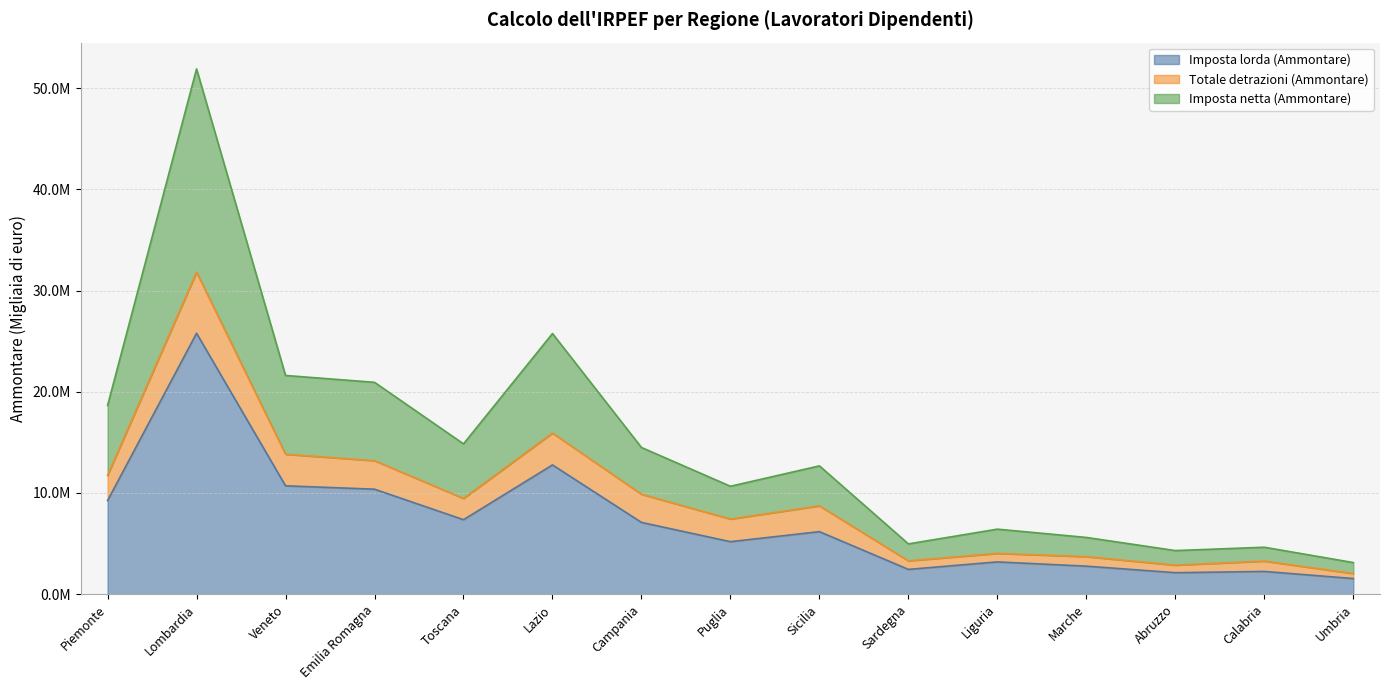

Is it true that Imposta lorda (Ammontare) equals 25784826 at Lombardia?

True